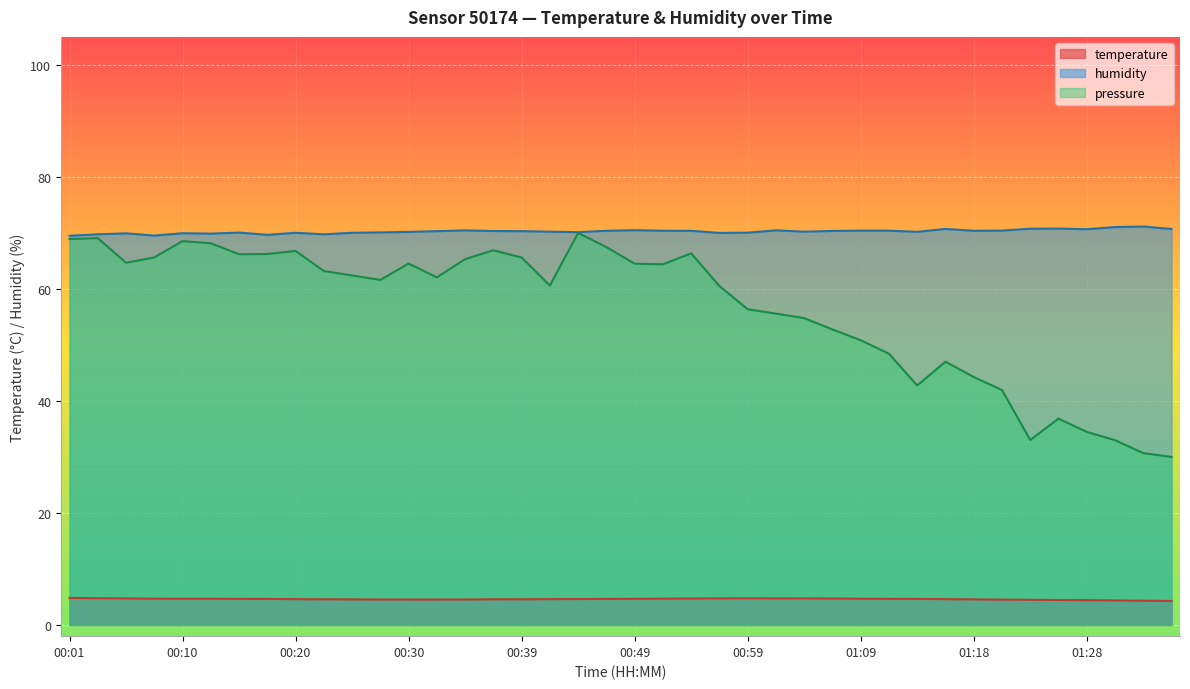

What is the difference between the humidity values at 01:21 and 01:28?

0.2